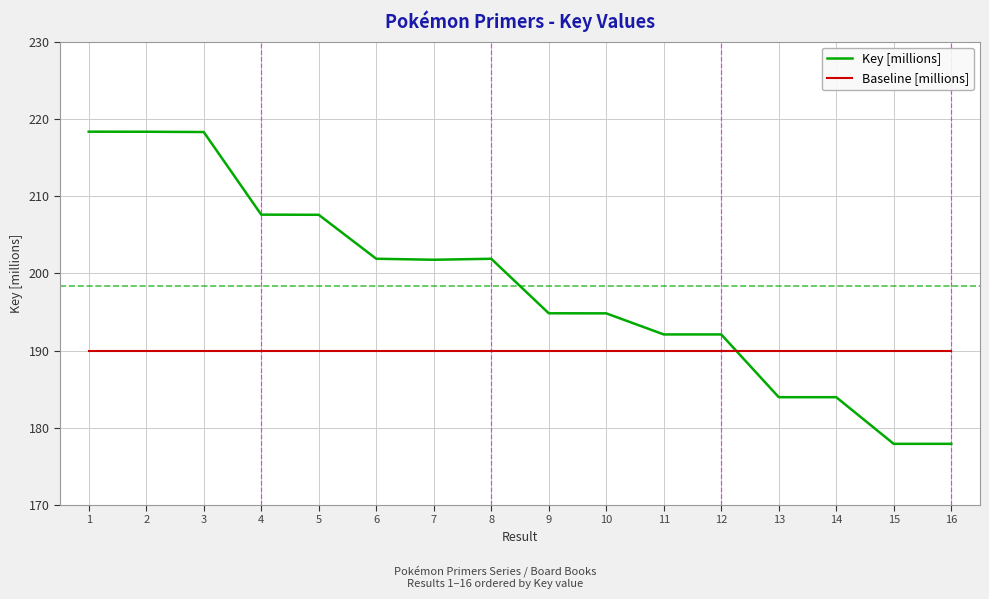

What is the maximum value shown in the chart?

218.3